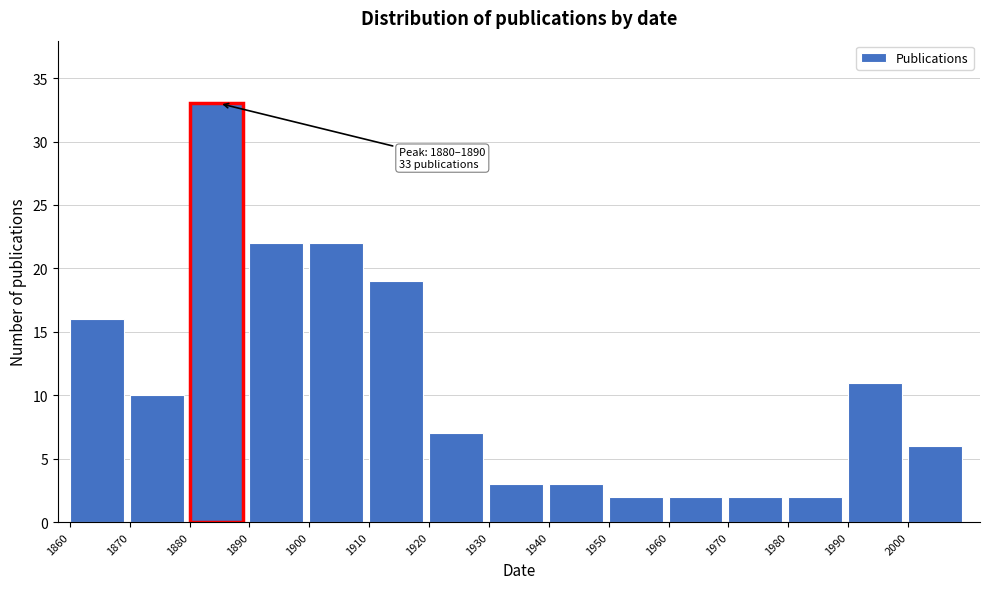

Over which range of the x-axis is the bar tallest?

1880 to 1890